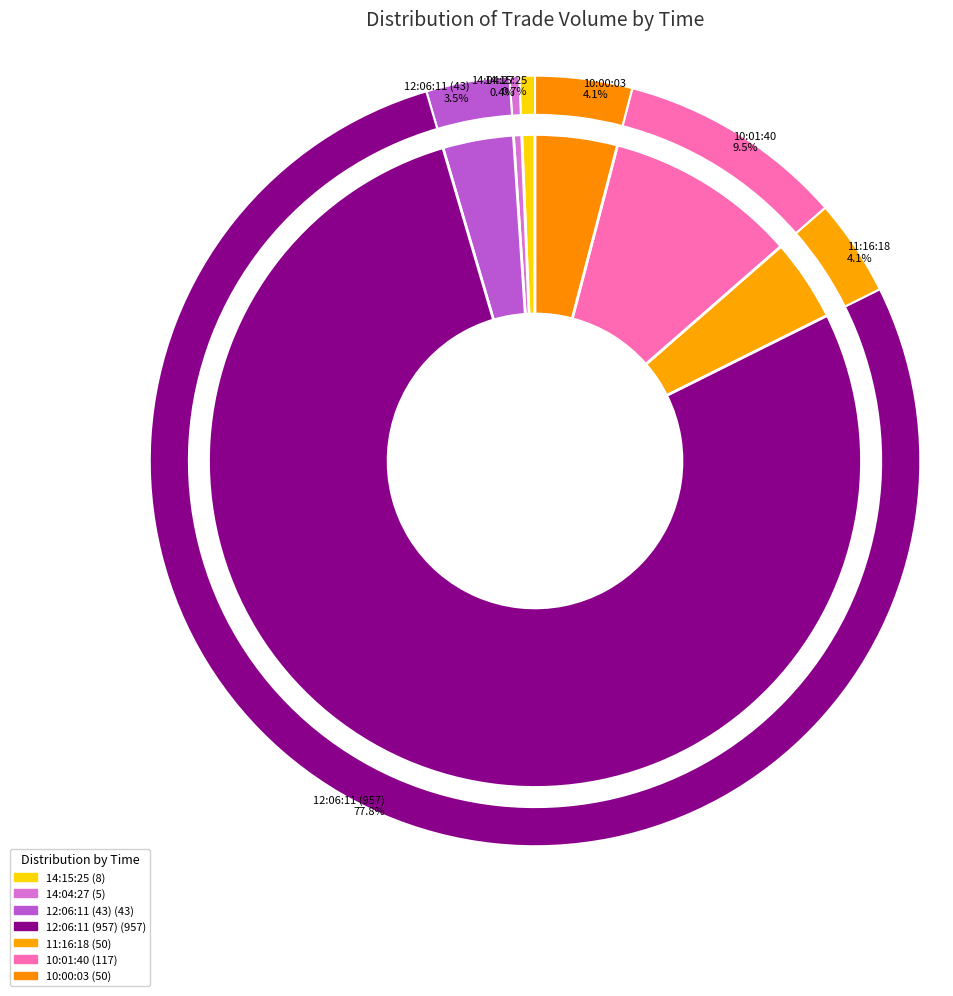

How much of the chart is everything except 12:06:11 (957)?

22.2%